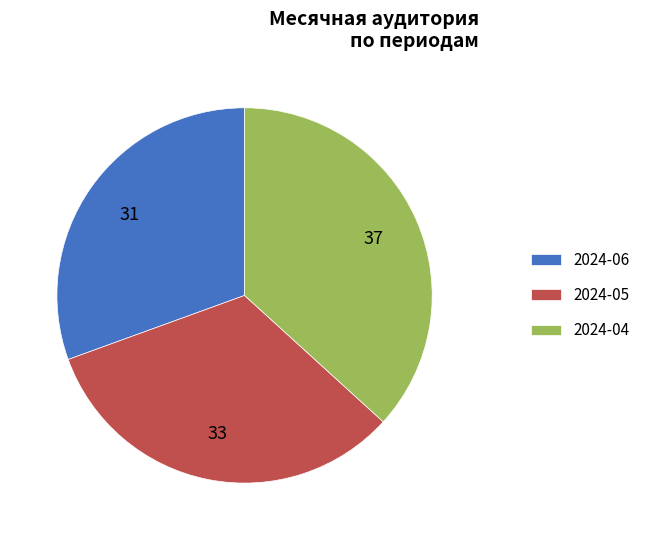

Is it true that 2024-04 is 30% of the pie?

False